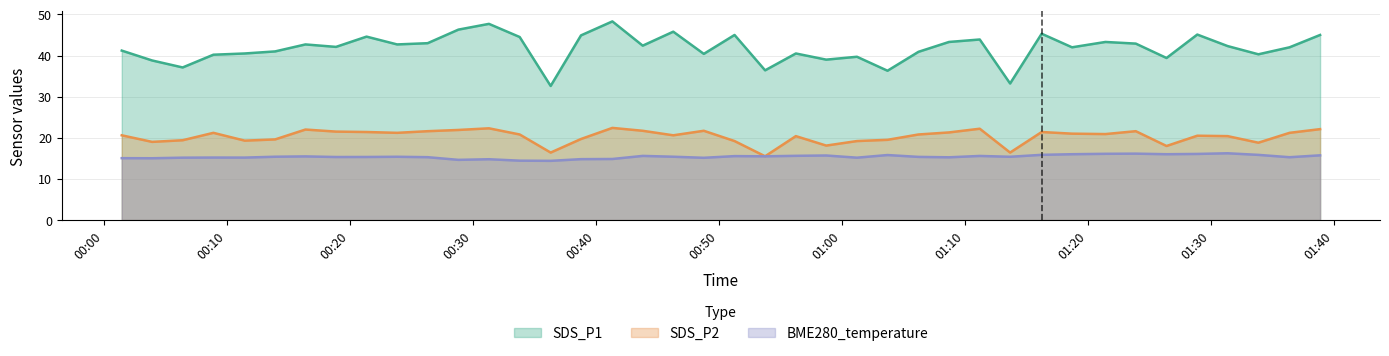

What is the difference between the BME280_temperature values at 2023/03/07 00:08:55 and 2023/03/07 01:16:15?

0.7